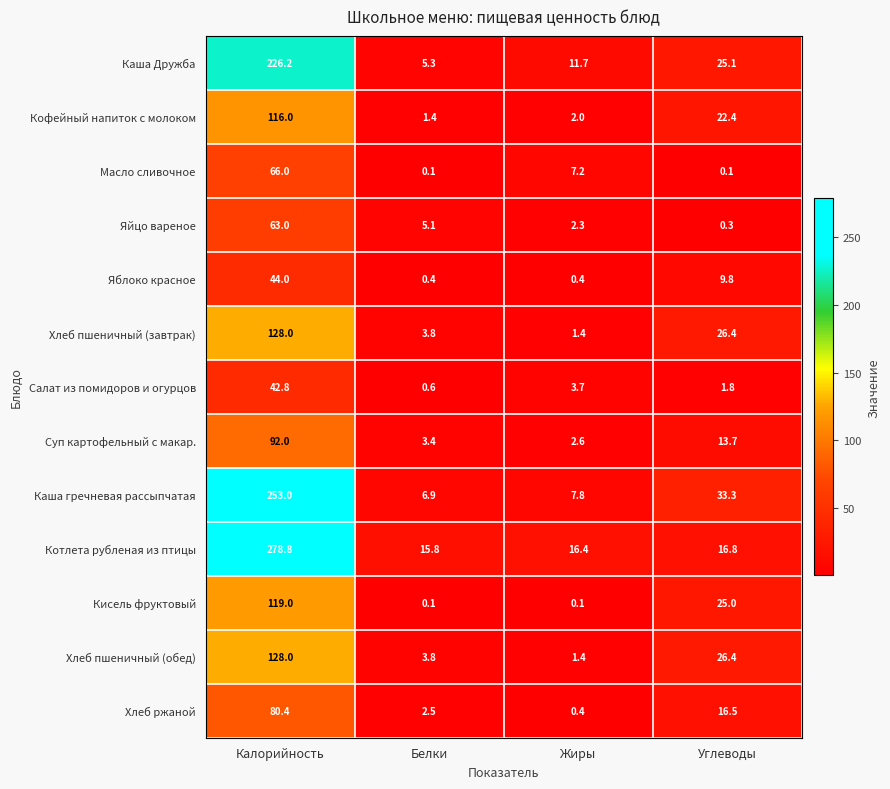

Which label corresponds to the largest value in the chart?

Калорийность